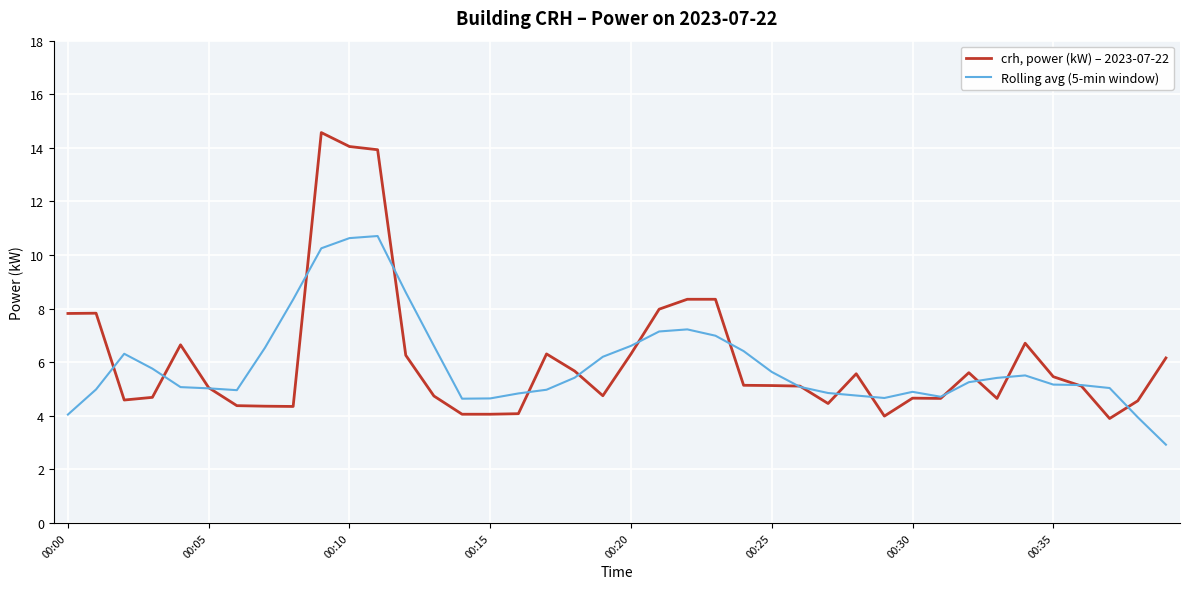

Rank the series by their average value, from lowest to highest.

Rolling avg (5-min window), crh, power (kW) – 2023-07-22